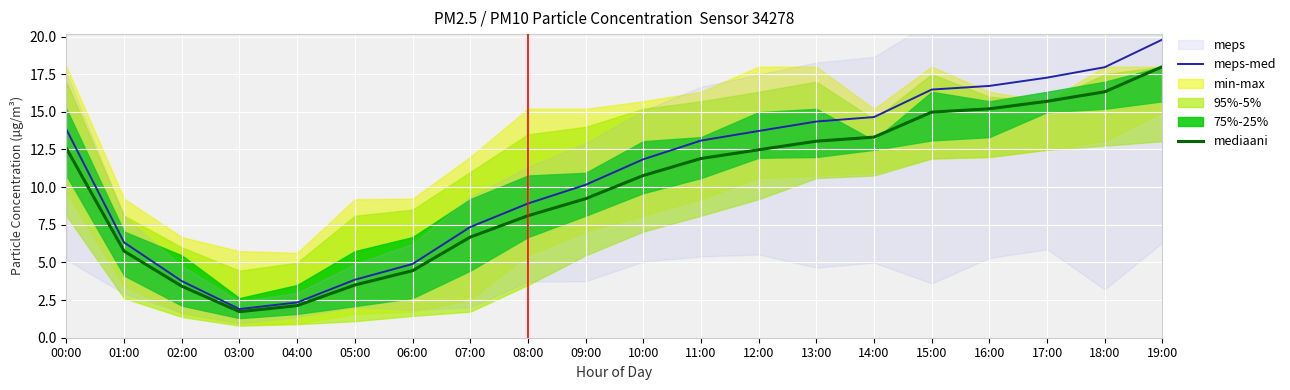

What is the maximum value shown in the chart?

19.8